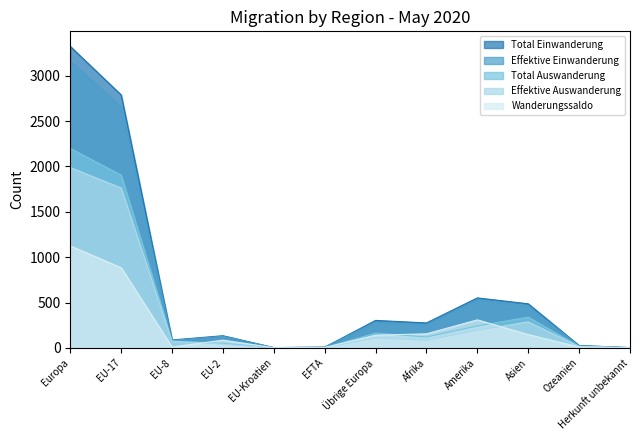

At which label does Effektive Auswanderung reach its peak?

Europa